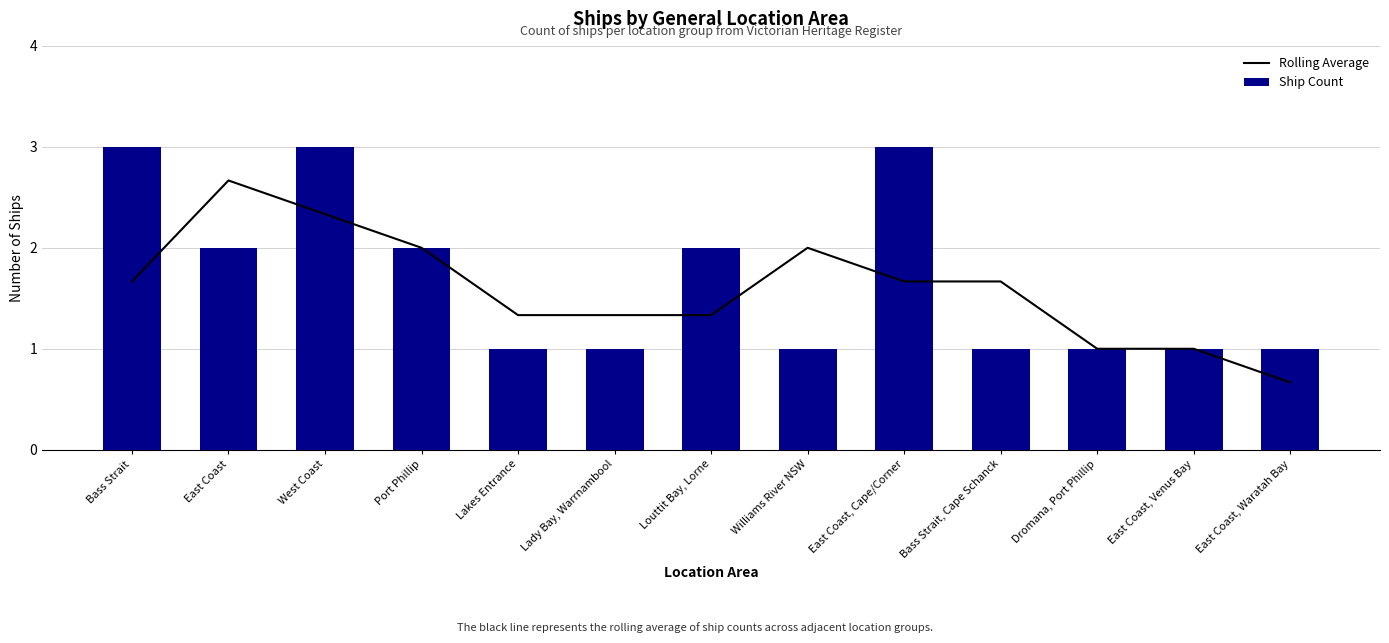

The Ship Count series shows 1.5 at East Coast, Cape/Corner. True or false?

False